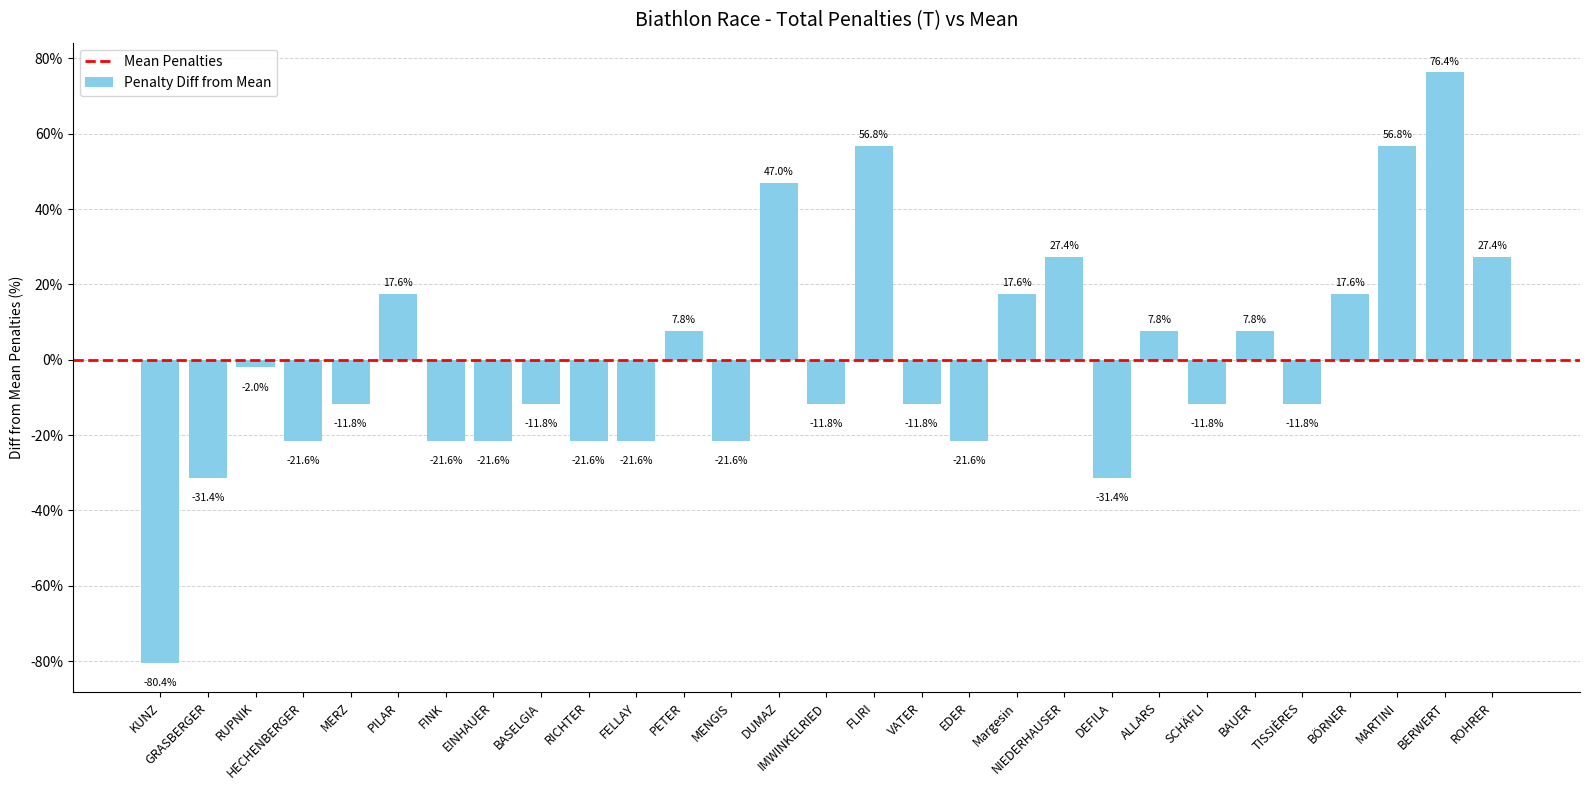

Reading left to right, extract all data points from this chart.

KUNZ=-80.4	GRASBERGER=-31.4	RUPNIK=-2.0	HECHENBERGER=-21.6	MERZ=-11.8	PILAR=17.6	FINK=-21.6	EINHAUER=-21.6	BASELGIA=-11.8	RICHTER=-21.6	FELLAY=-21.6	PETER=7.8	MENGIS=-21.6	DUMAZ=47.0	IMWINKELRIED=-11.8	FLIRI=56.8	VATER=-11.8	EDER=-21.6	Margesin=17.6	NIEDERHAUSER=27.4	DEFILA=-31.4	ALLARS=7.8	SCHÄFLI=-11.8	BAUER=7.8	TISSIÈRES=-11.8	BÖRNER=17.6	MARTINI=56.8	BERWERT=76.4	ROHRER=27.4